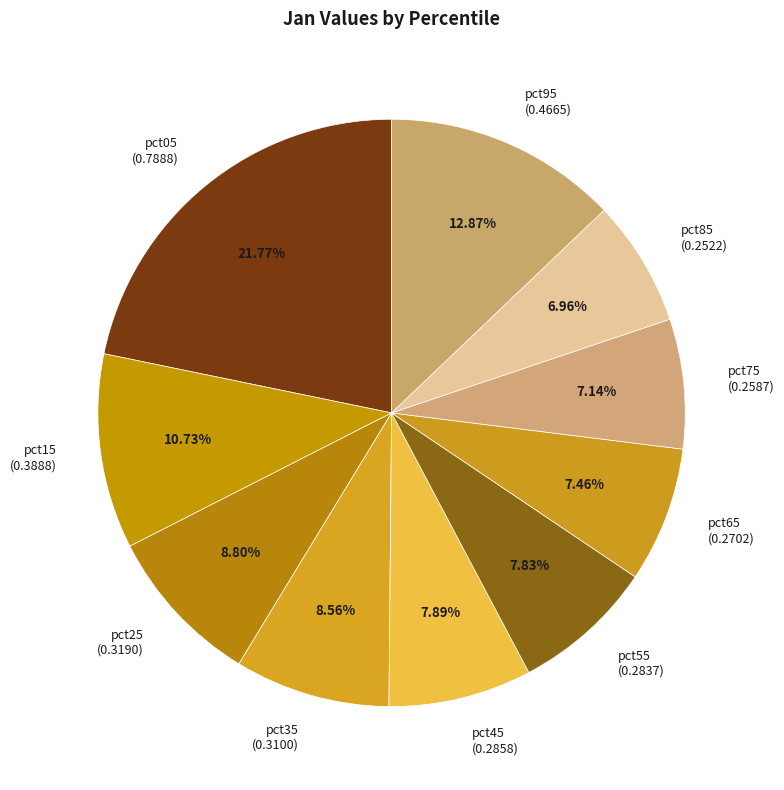

To the nearest percent, what is the average slice percentage?

10%